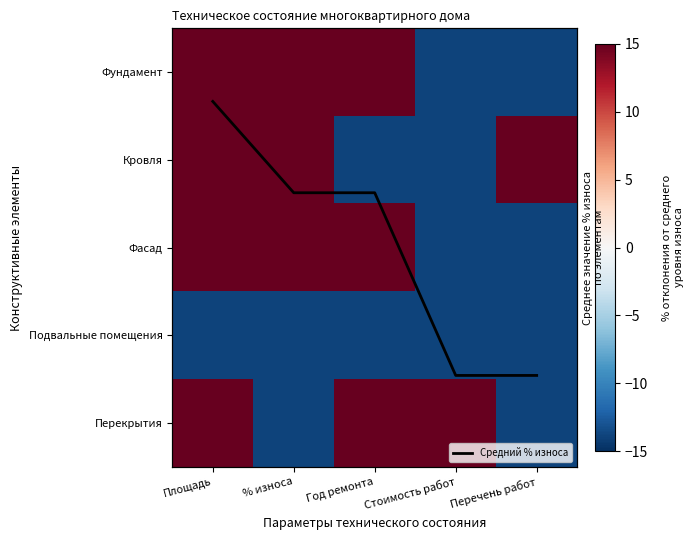

At Стоимость работ, list the series in order from largest to smallest.

Перекрытия, Средний % износа, Фундамент, Кровля, Фасад, Подвальные помещения